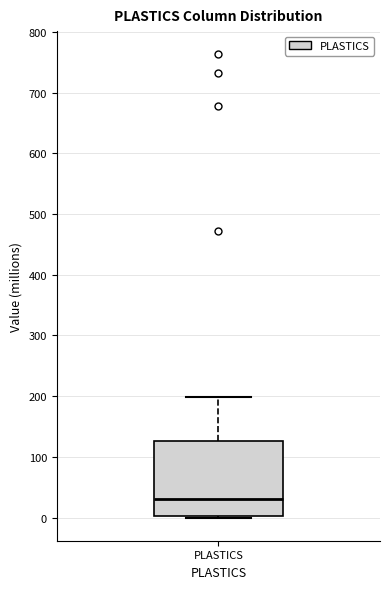

Read this box plot against the y-axis: the position of the median line, the range covered by the box, and the ends of both whiskers. The values are not printed on the chart, so give them approximately, as read against the axis.

median 30, box 0 to 130, whiskers 0 to 200